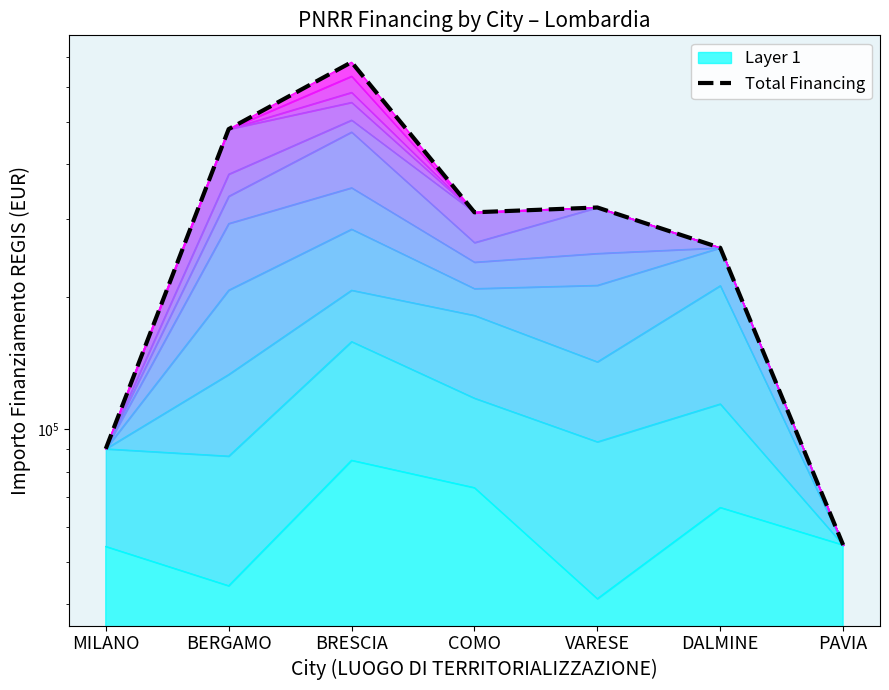

The chart shows a value of 90268.6 at MILANO. True or false?

True